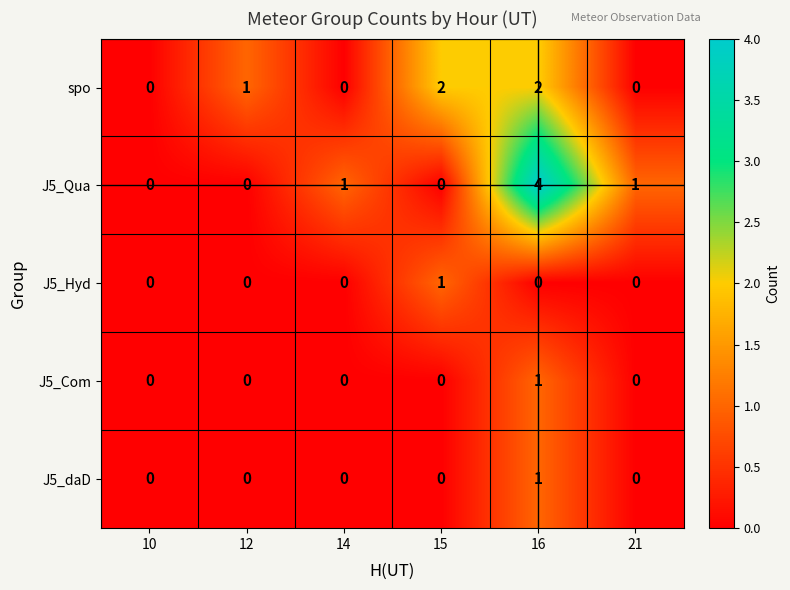

The value of J5_Qua at 21 is 1. True or false?

True